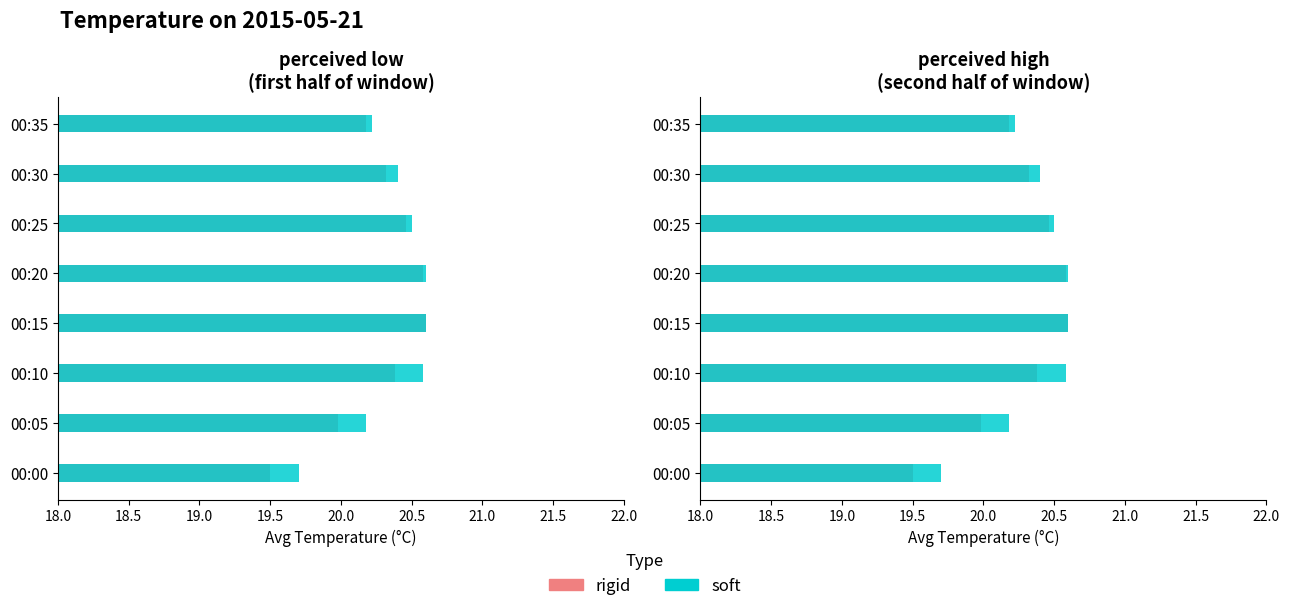

Which has a higher value, 00:15 or 00:05?

00:15